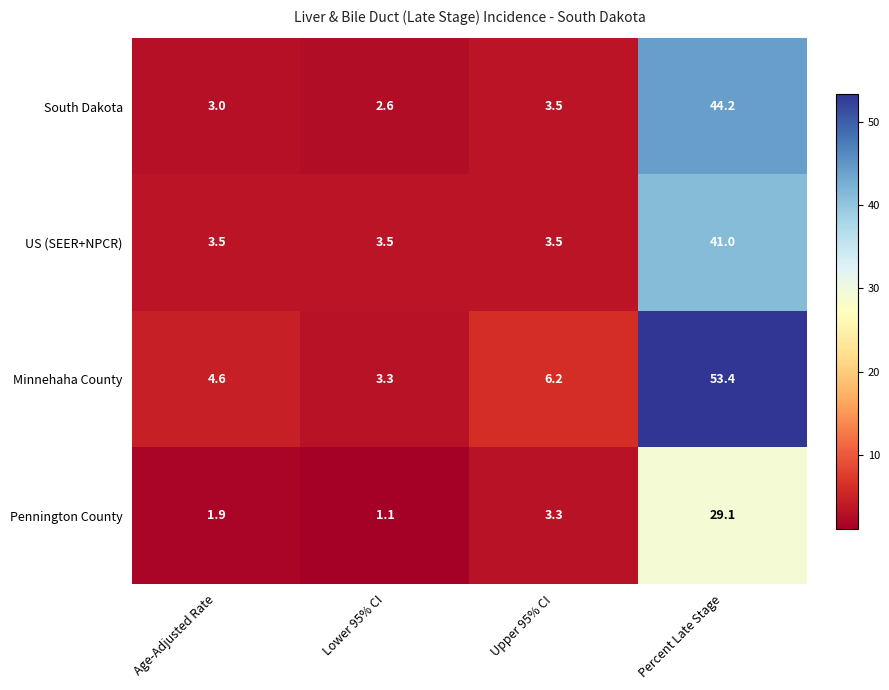

Reading left to right, transcribe all the data shown in this chart.

South Dakota: Age-Adjusted Rate=3.0	Lower 95% CI=2.6	Upper 95% CI=3.5	Percent Late Stage=44.2
US (SEER+NPCR): Age-Adjusted Rate=3.5	Lower 95% CI=3.5	Upper 95% CI=3.5	Percent Late Stage=41.0
Minnehaha County: Age-Adjusted Rate=4.6	Lower 95% CI=3.3	Upper 95% CI=6.2	Percent Late Stage=53.4
Pennington County: Age-Adjusted Rate=1.9	Lower 95% CI=1.1	Upper 95% CI=3.3	Percent Late Stage=29.1